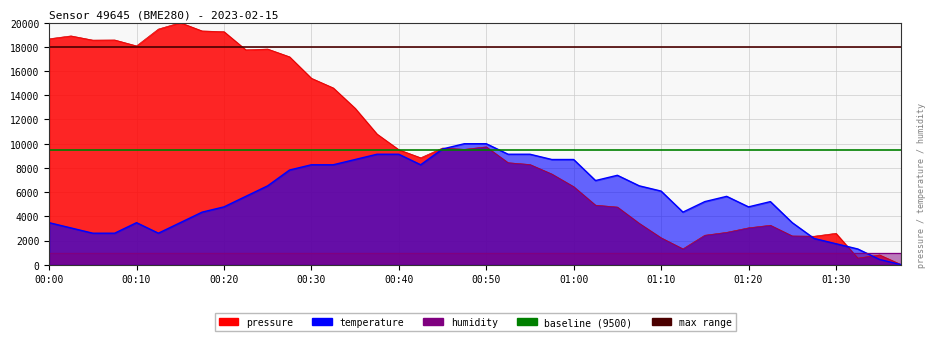

Which category has the lowest value in the max_range series?

00:00